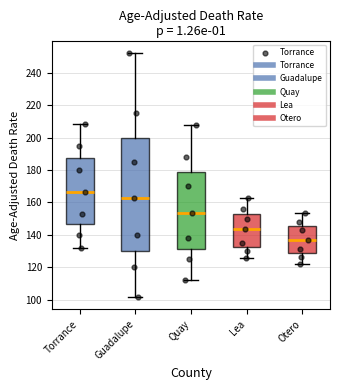

Reading left to right, read every box against the y-axis: the position of its median line, the range the box covers, and the ends of its whiskers. The values are not printed on the chart, so give them approximately, as read against the axis.

Torrance: median 166, box 146 to 188, whiskers 132 to 208
Guadalupe: median 162, box 130 to 200, whiskers 102 to 252
Quay: median 154, box 132 to 180, whiskers 112 to 208
Lea: median 144, box 132 to 154, whiskers 126 to 162
Otero: median 138, box 128 to 146, whiskers 122 to 154